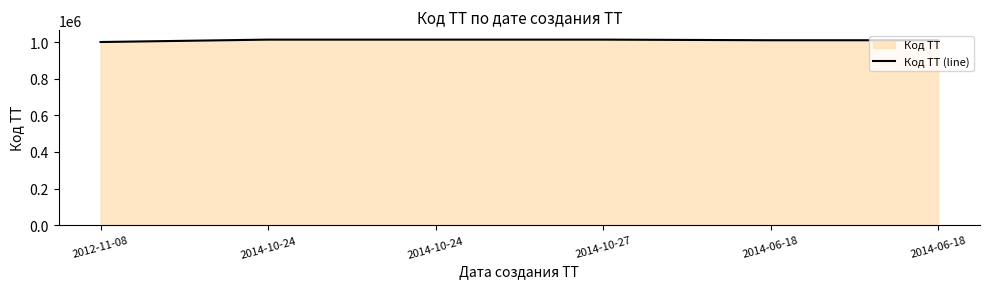

What value does the data have at 2014-10-24?

1013521